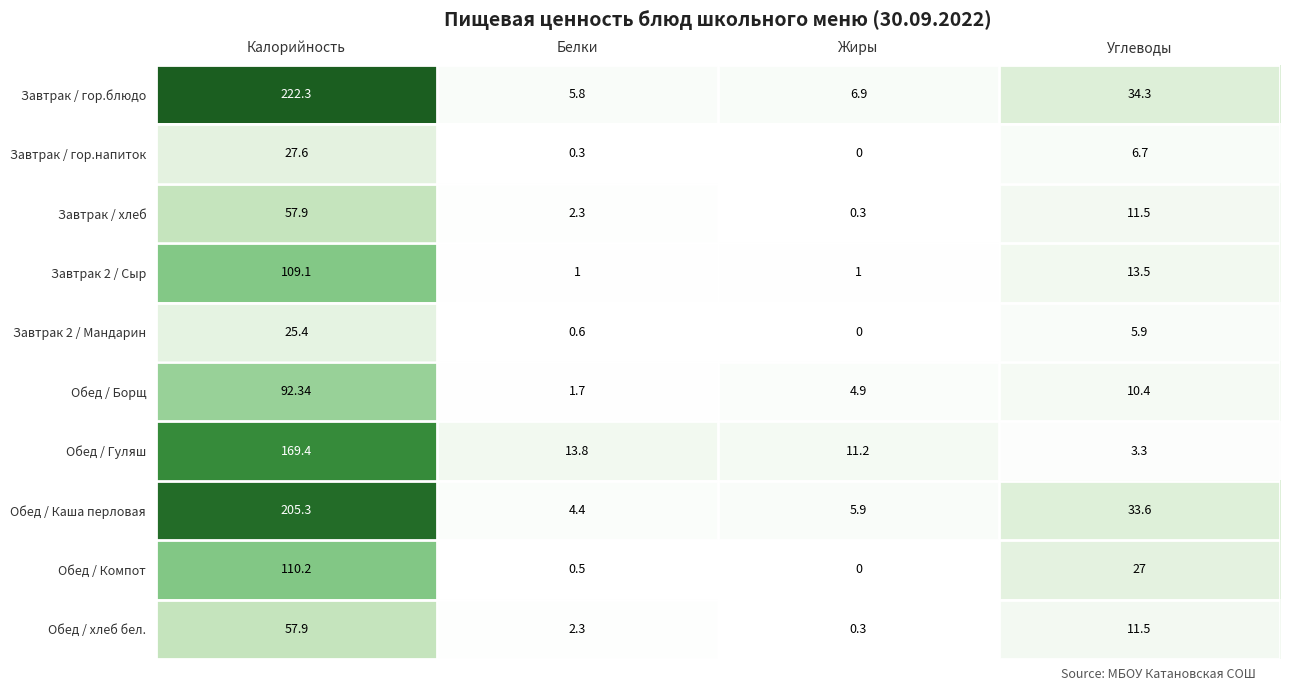

Which series has the largest total across all categories?

Завтрак / гор.блюдо